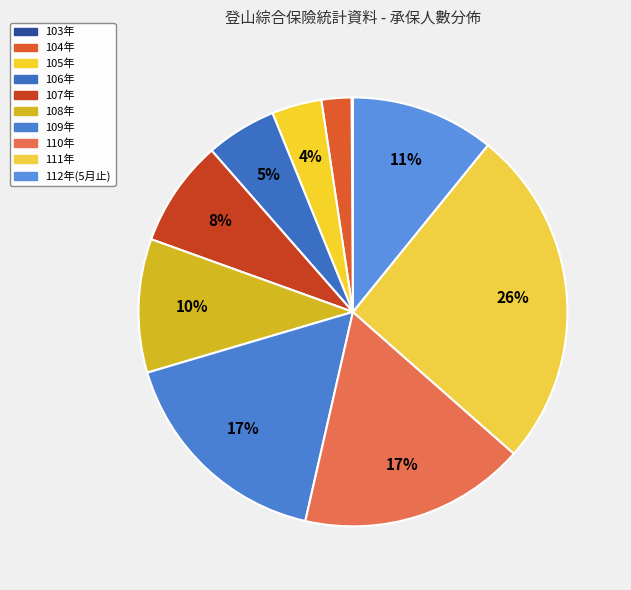

Which has a higher value, 110年 or 104年?

110年